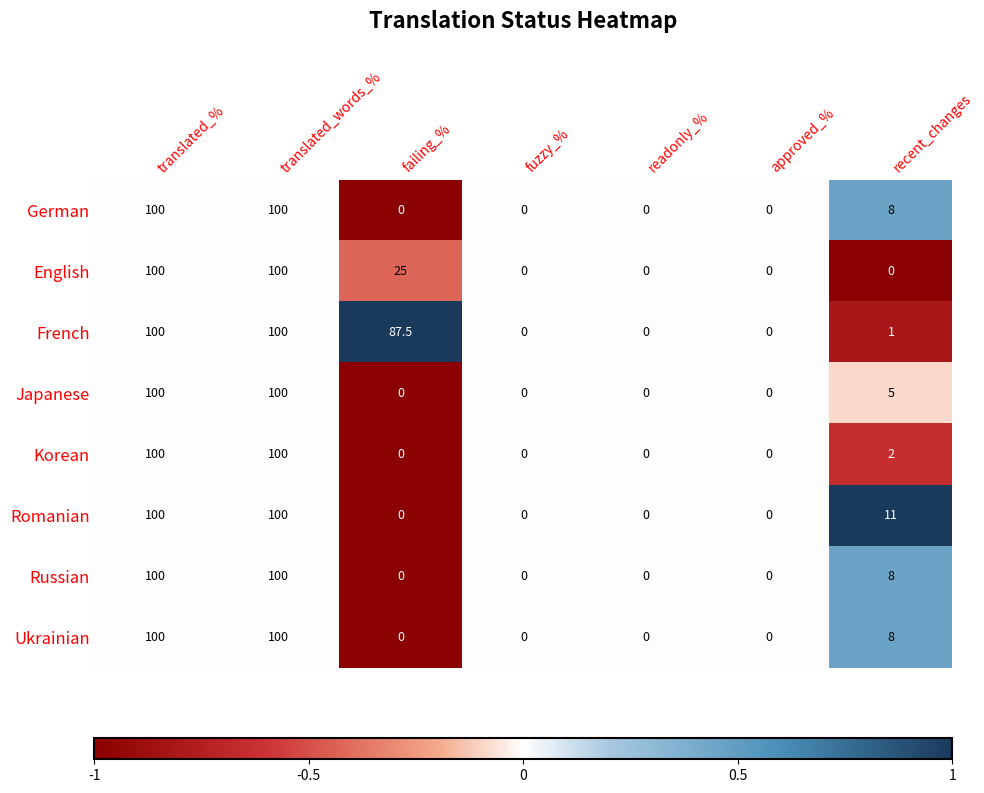

What is the difference between the second highest and minimum values in the Romanian series?

100.0